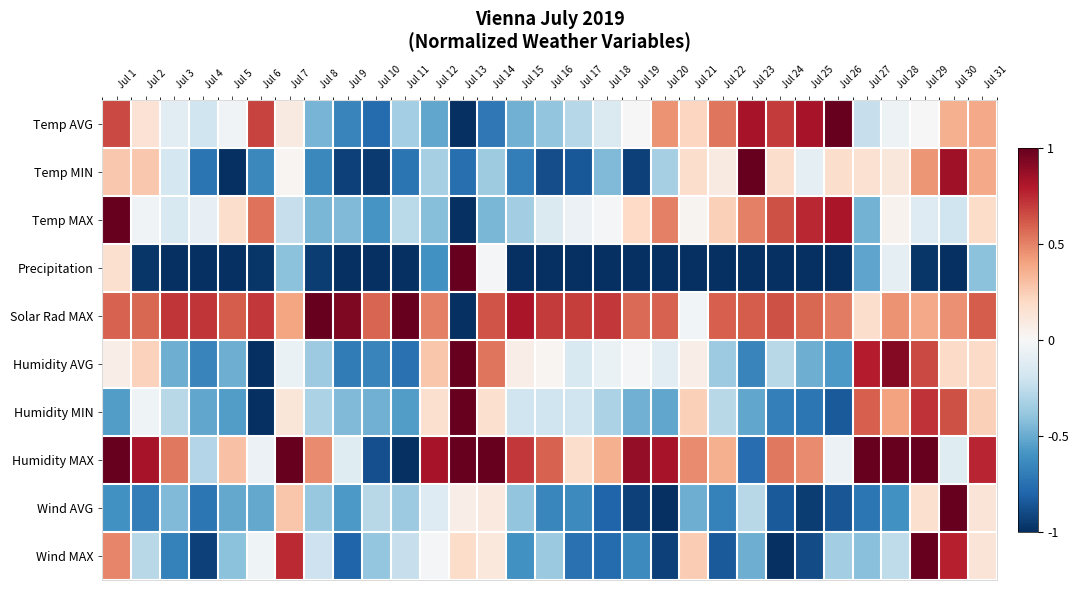

Which series has the largest total across all categories?

Solar Rad MAX